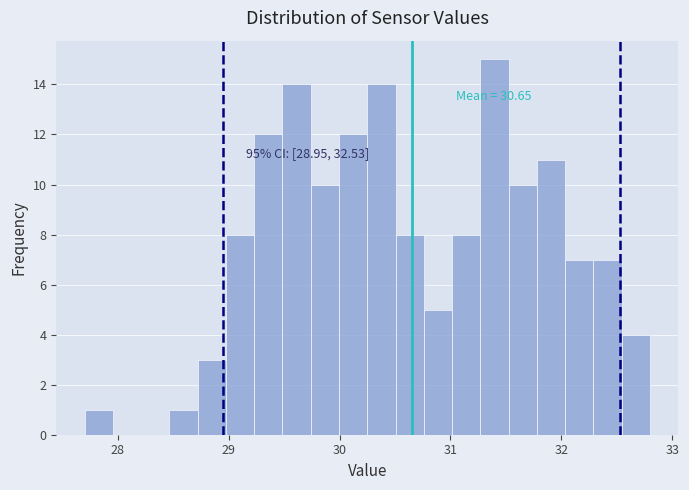

Around what value on the x-axis is the tallest bar? Give the approximate position of its centre, as read against the axis.

31.4